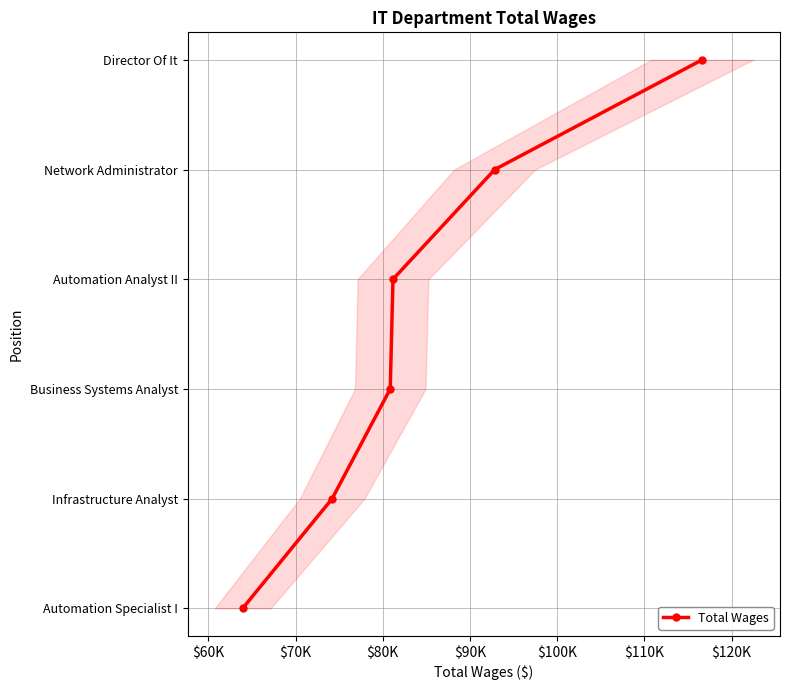

What is the change in value from $70K to $90K?

+2